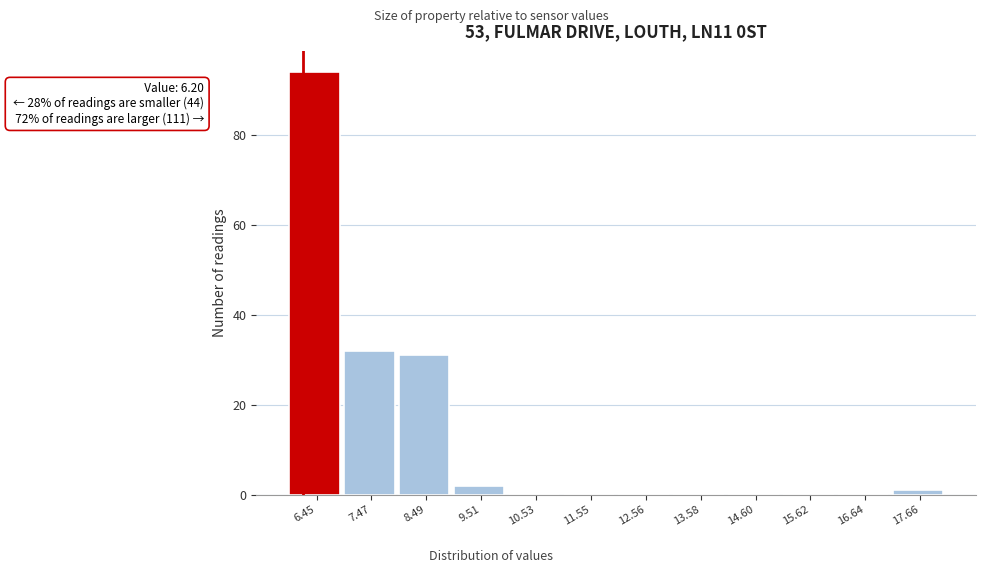

Which range on the x-axis has the tallest bar?

6.0 to 7.0